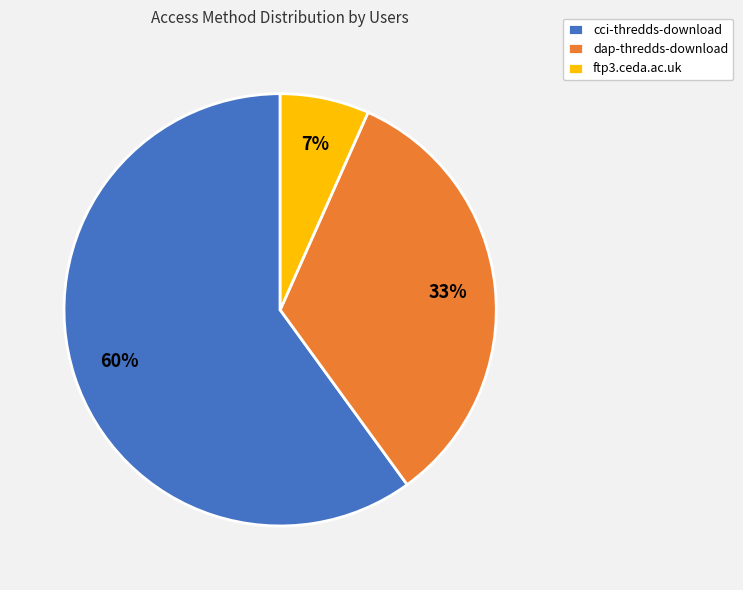

To the nearest percent, what is the average slice percentage?

33%